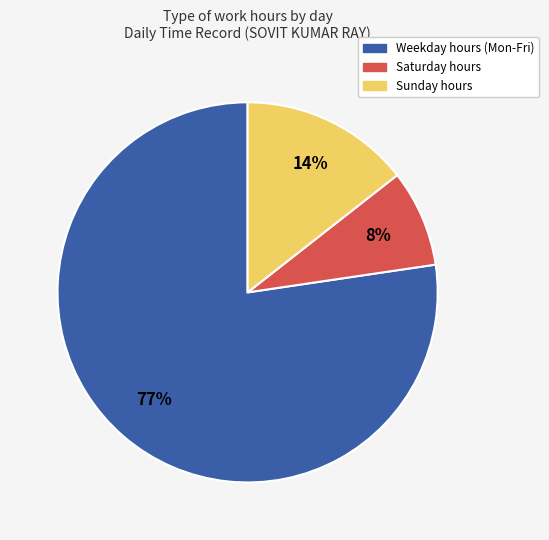

Does any single category account for the majority?

Yes